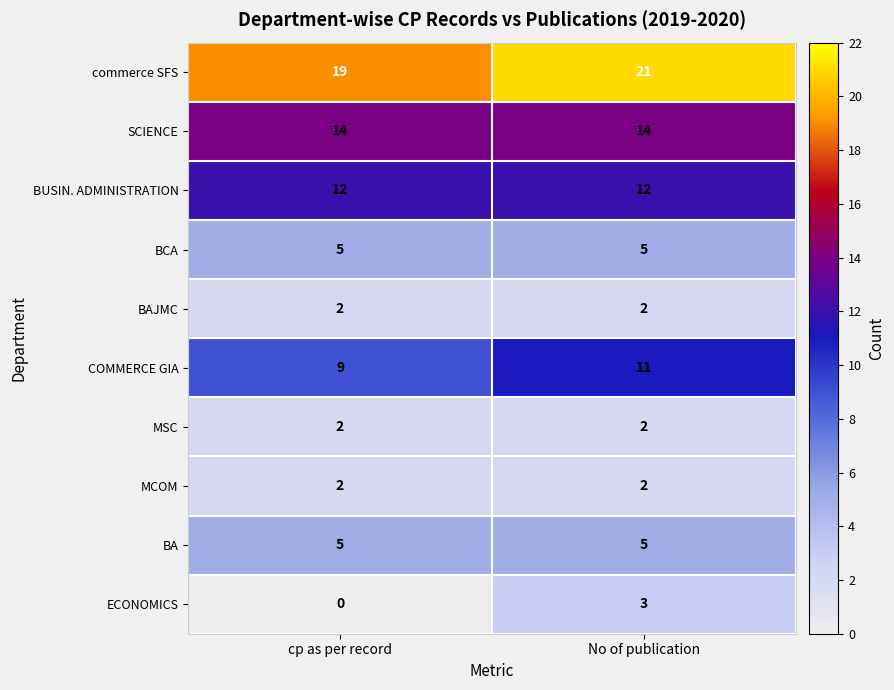

Reading right to left, what are all the values shown in this chart?

commerce SFS: No of publication=21	cp as per record=19
SCIENCE: No of publication=14	cp as per record=14
BUSIN. ADMINISTRATION: No of publication=12	cp as per record=12
BCA: No of publication=5	cp as per record=5
BAJMC: No of publication=2	cp as per record=2
COMMERCE GIA: No of publication=11	cp as per record=9
MSC: No of publication=2	cp as per record=2
MCOM: No of publication=2	cp as per record=2
BA: No of publication=5	cp as per record=5
ECONOMICS: No of publication=3	cp as per record=0